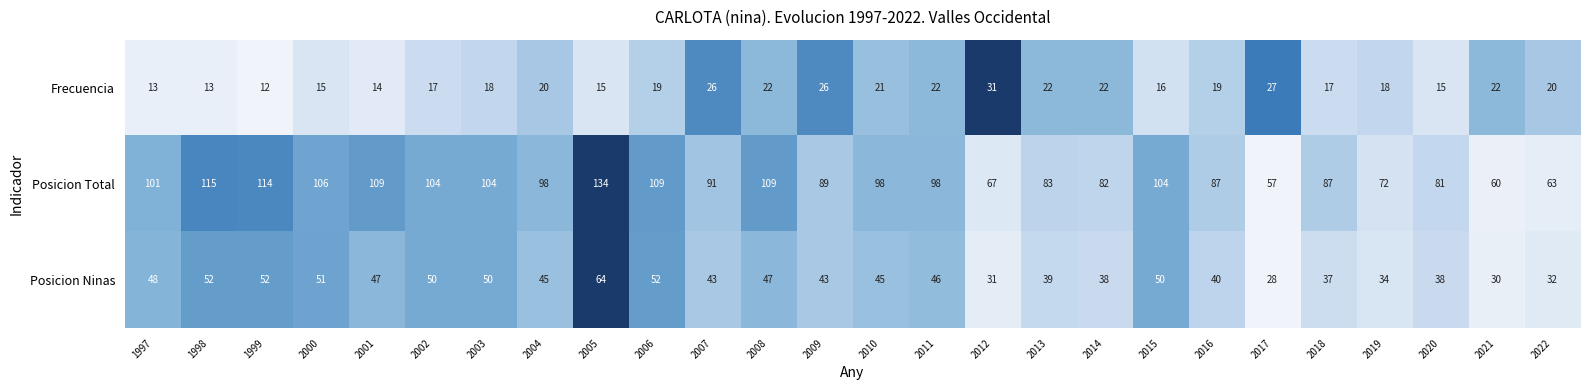

Which category has the highest value in the Posicion Ninas series?

2005